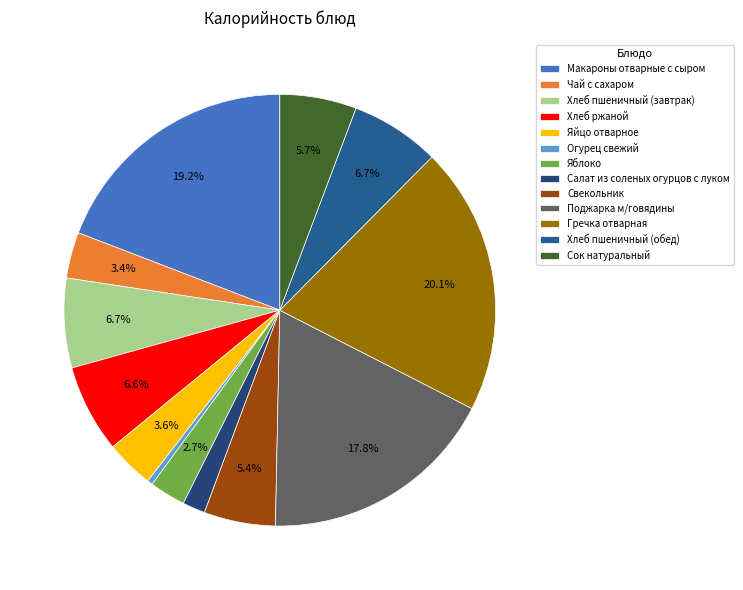

How many slices are in this pie chart?

13